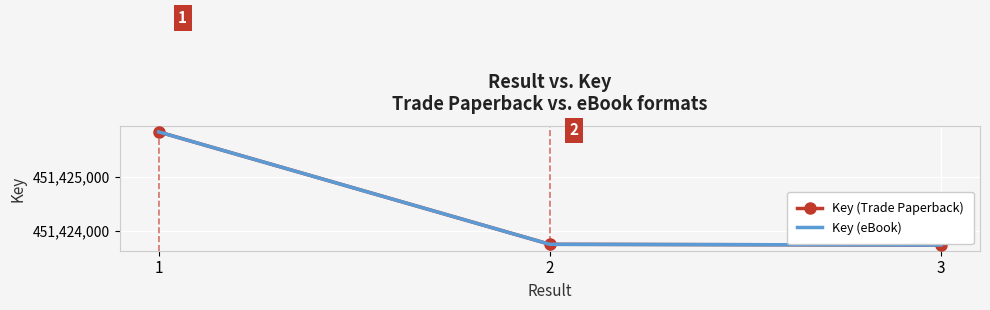

How many lines are shown in the chart?

2